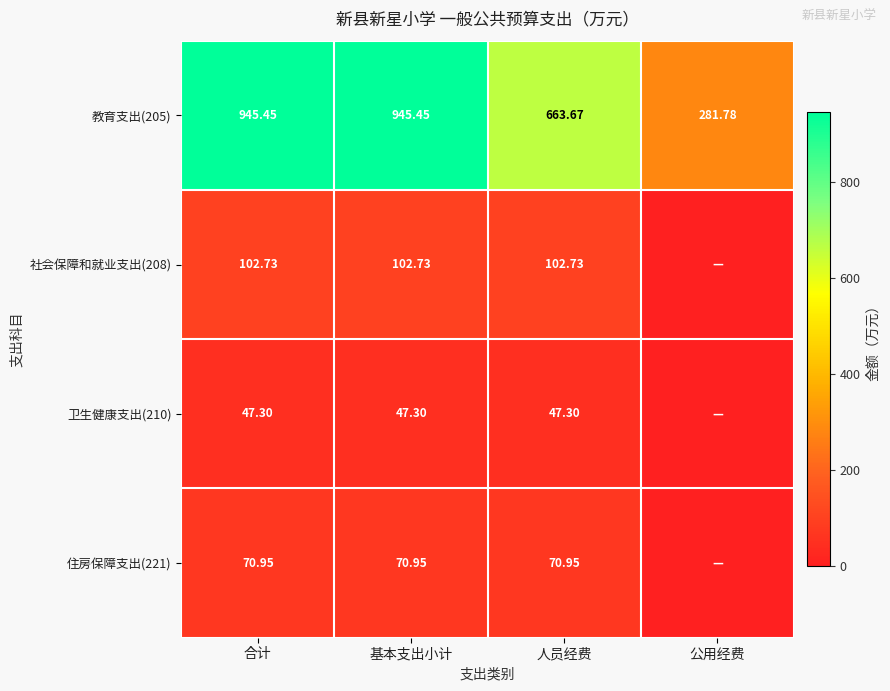

At which label does 教育支出(205) reach its minimum?

公用经费